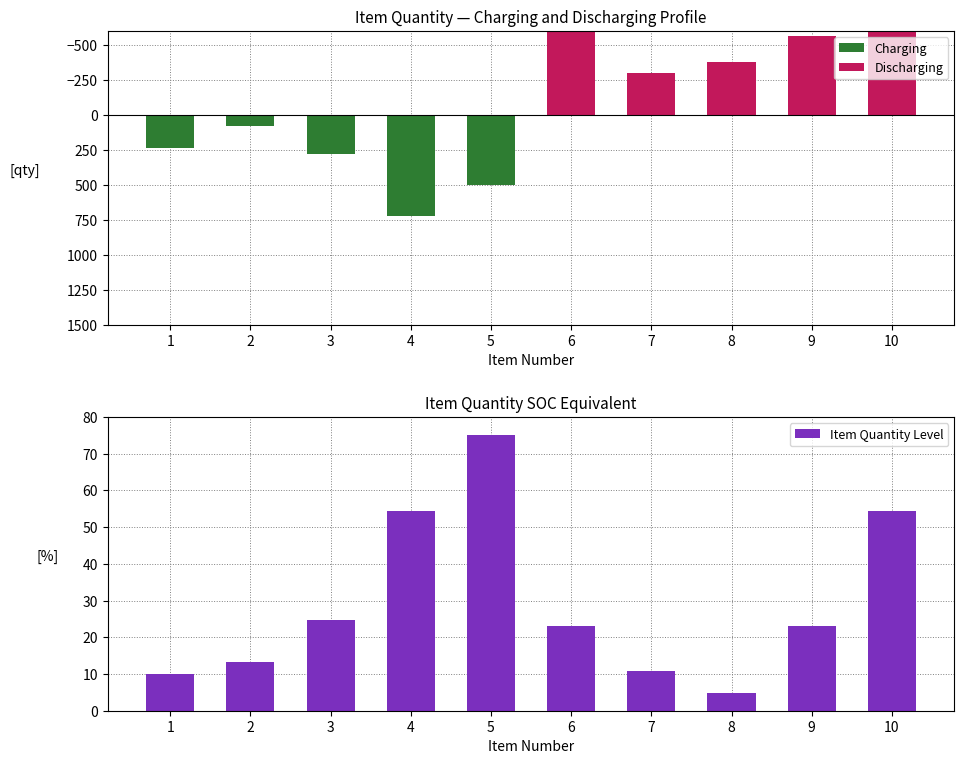

Is it true that Charging equals 0.0 at 8?

True